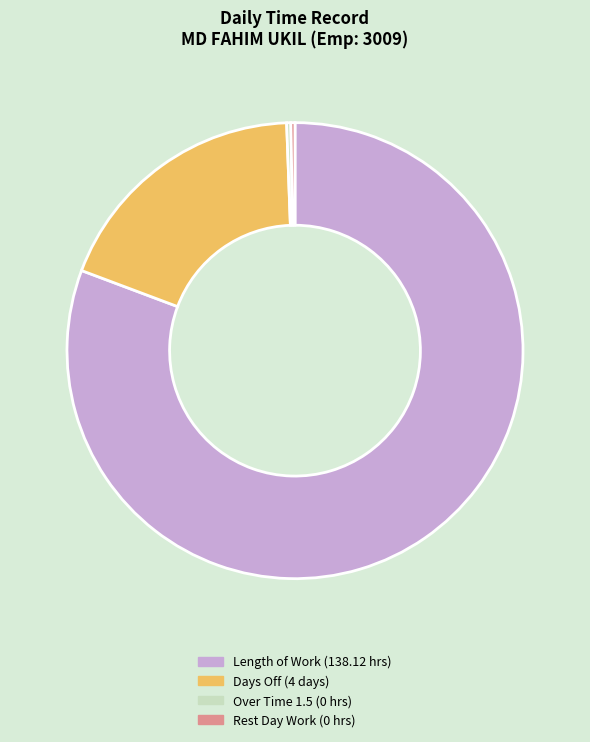

Is there a majority slice in this chart?

Yes